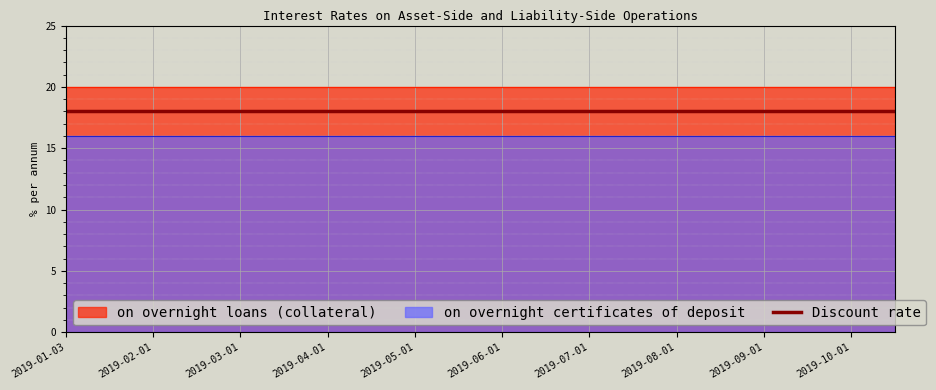

What is the sum of the Discount rate values at 2019-08-15 and 2019-02-01?

36